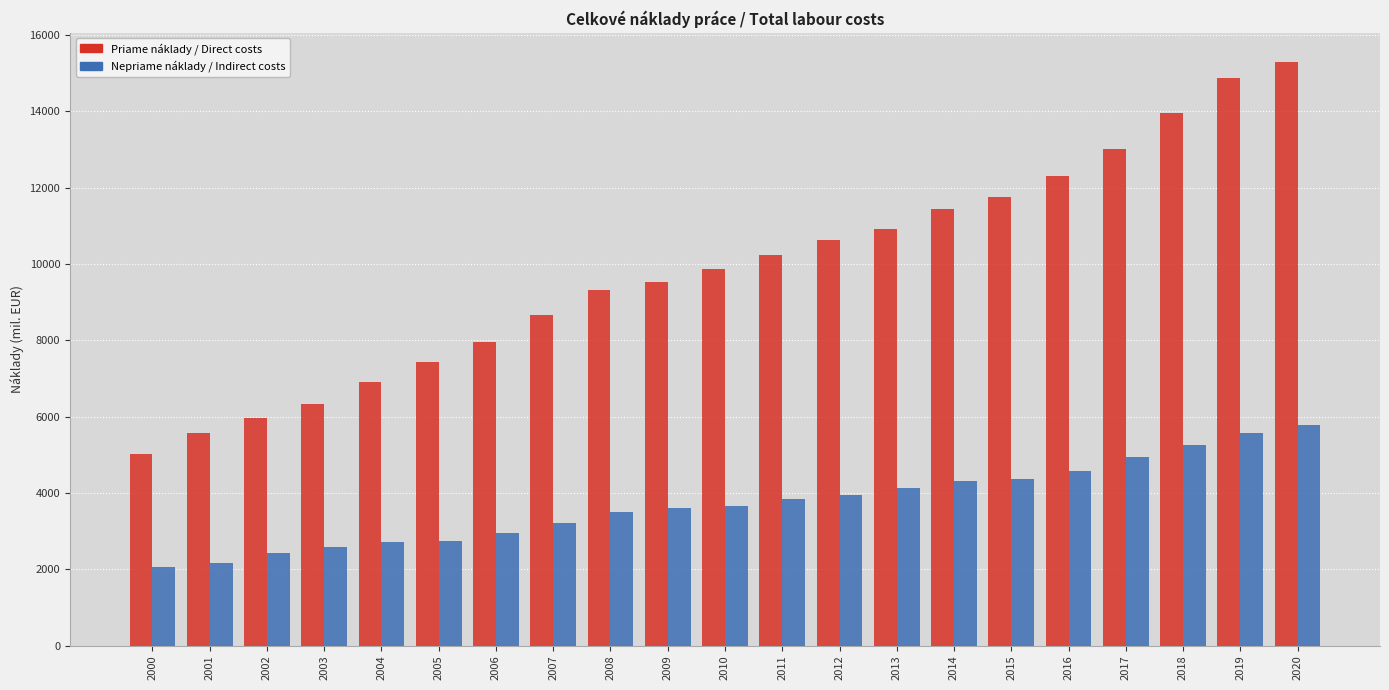

What is the total value across all series at 2004?

9621.2